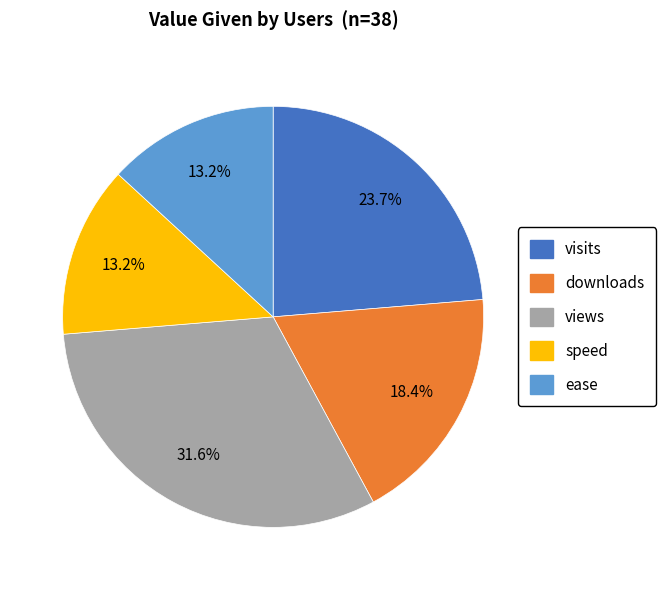

Is the sum of visits and speed greater than half?

No